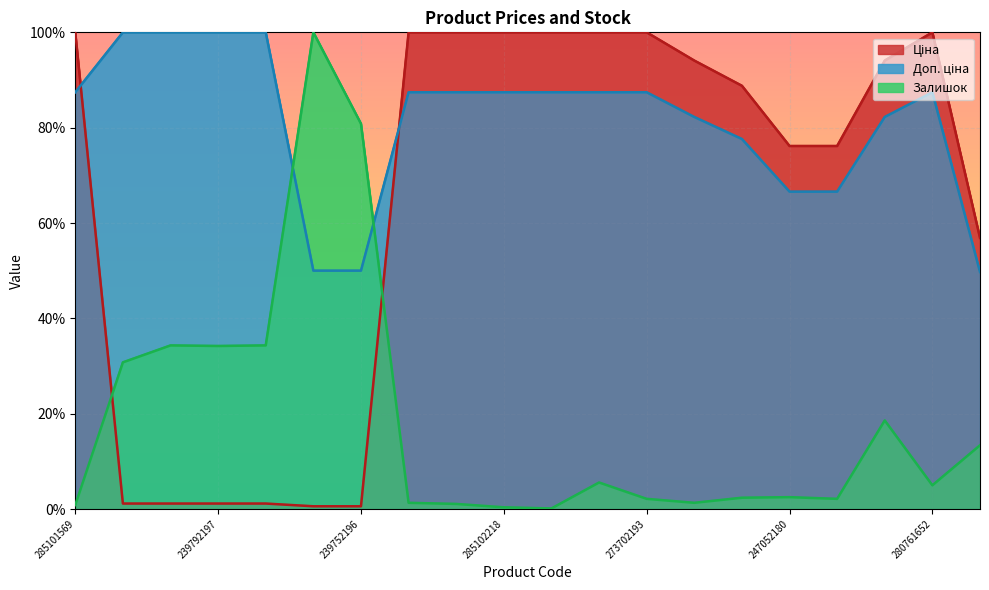

Rank the series by their maximum value, from lowest to highest.

Ціна, Доп. ціна, Залишок